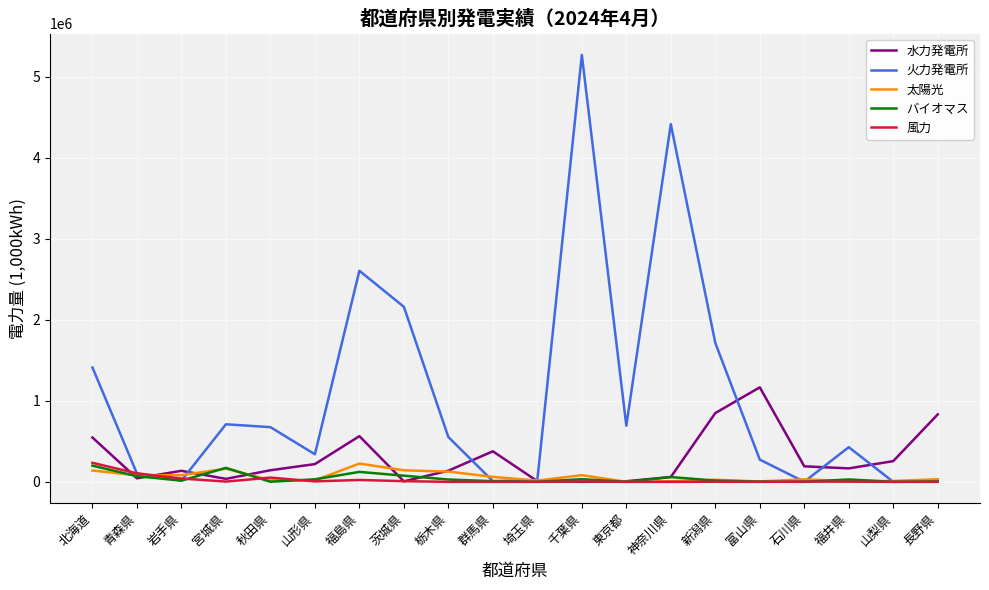

True or false: 風力 and バイオマス cross at least once.

True